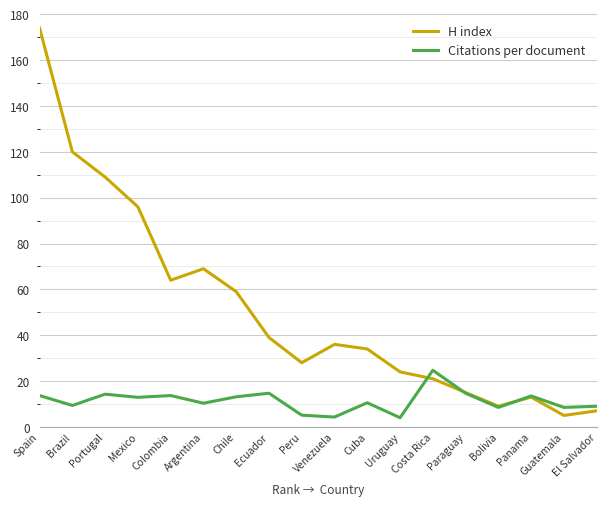

Which series ends up on top after the final intersection of Citations per document and H index?

Citations per document